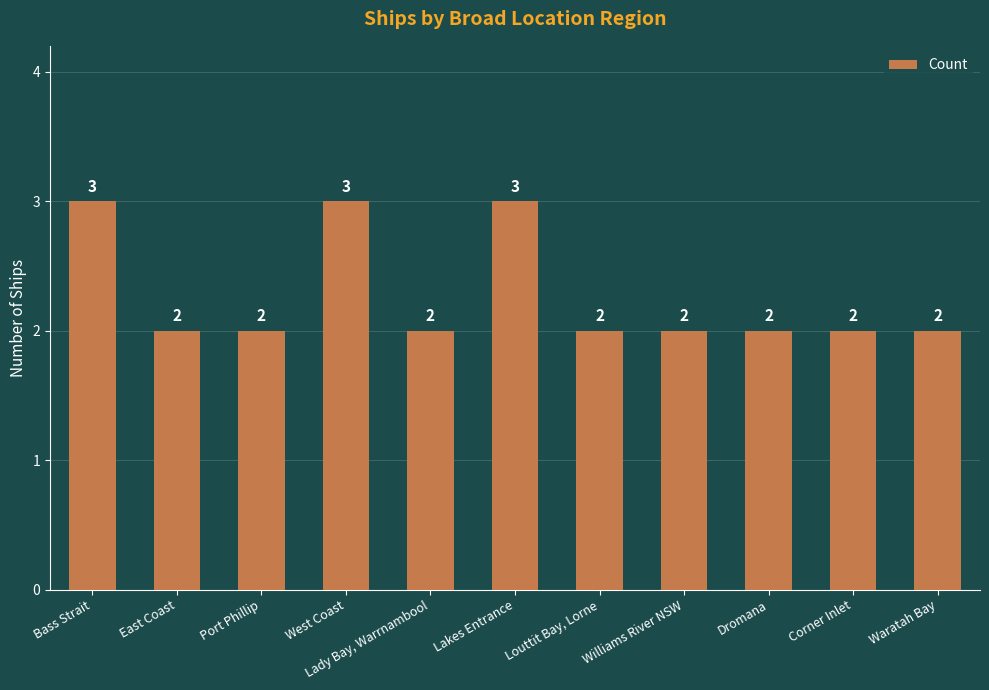

What is the label of the 8th bar from the right?

West Coast